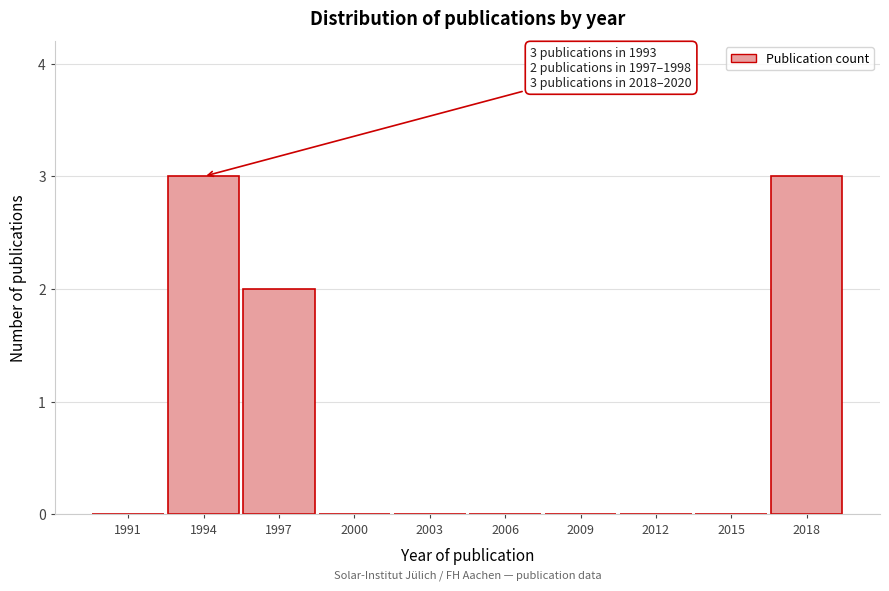

Reading left to right, transcribe all the data shown in this chart.

1991=0	1994=3	1997=2	2000=0	2003=0	2006=0	2009=0	2012=0	2015=0	2018=3